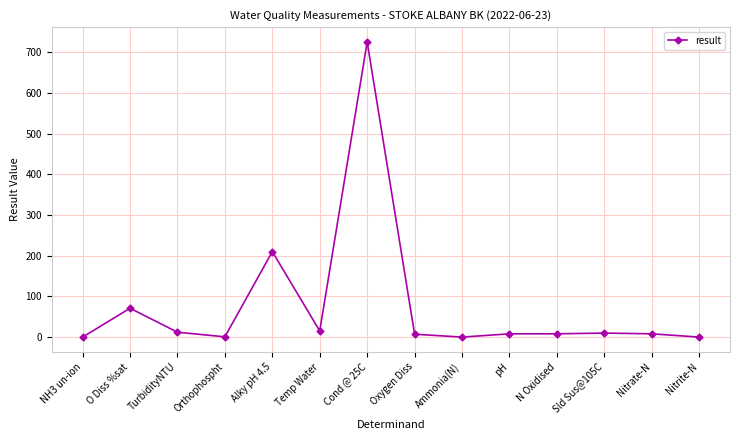

What is the label of the 7th point from the right?

Oxygen Diss